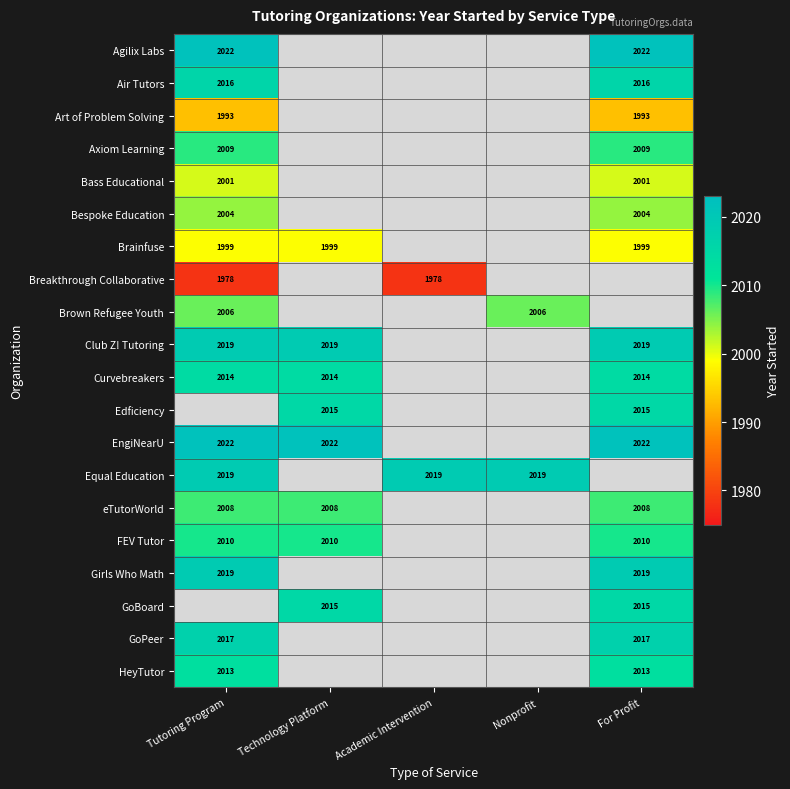

At which category does the chart reach its minimum across all series?

Tutoring Program